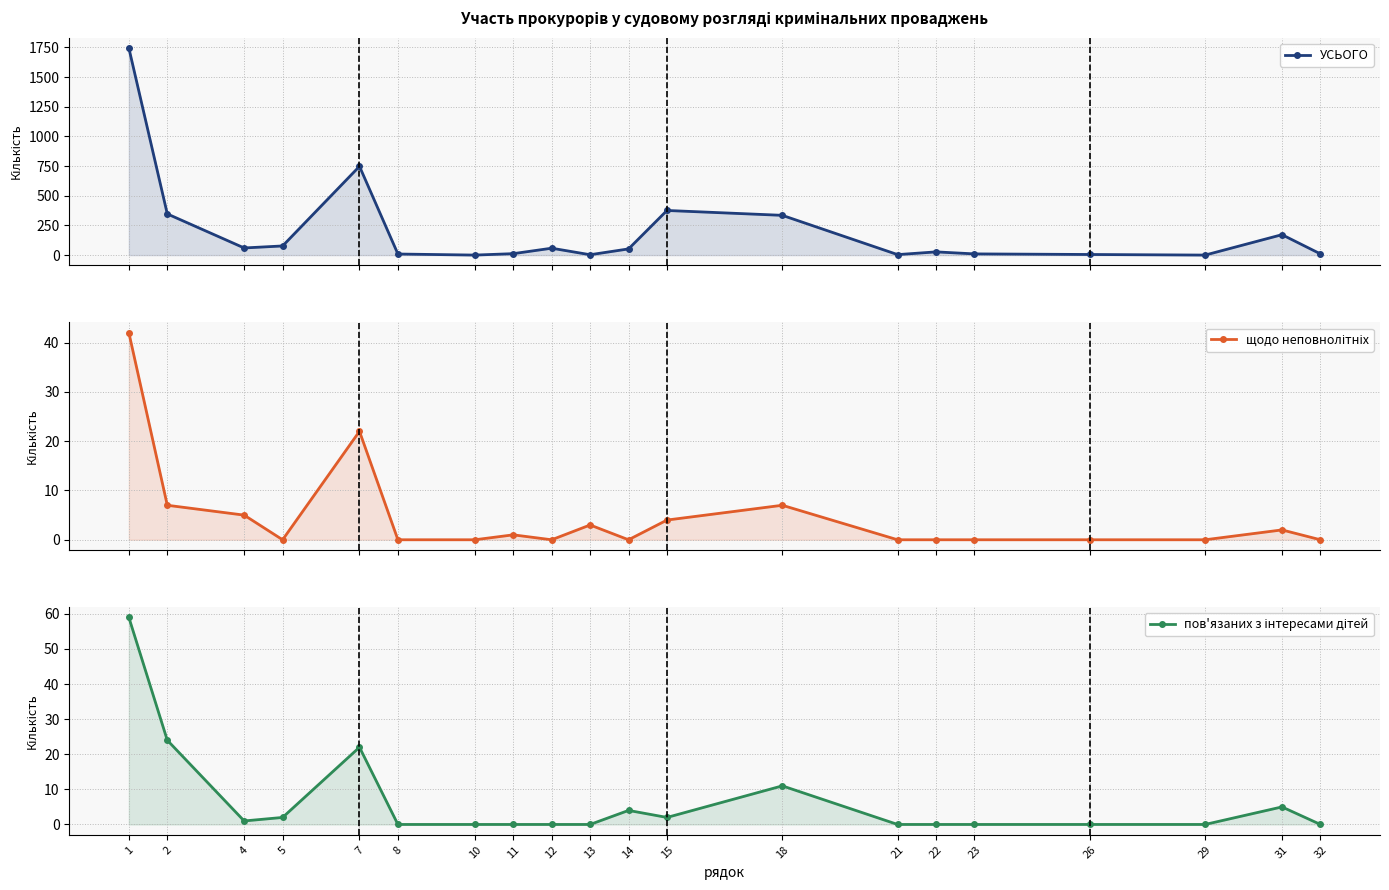

Rank the series by their maximum value, from lowest to highest.

щодо неповнолітніх, пов'язаних з інтересами дітей, УСЬОГО